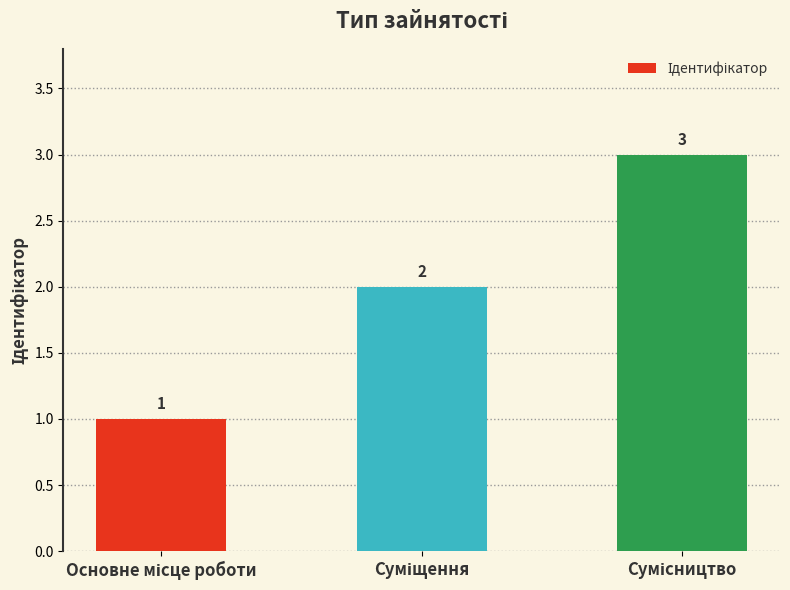

What is the maximum value shown in the chart?

3